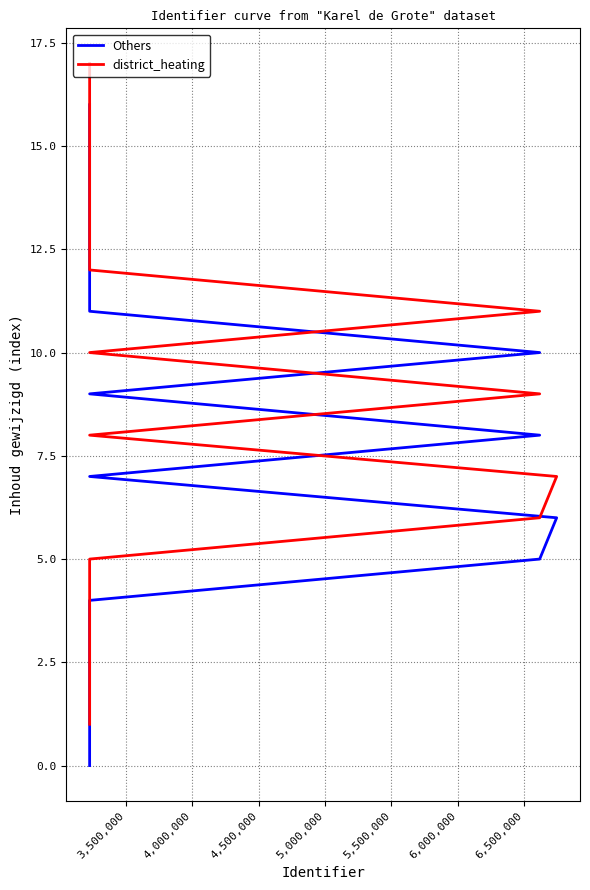

What is the difference between the highest and lowest values at 6,000,000?

1